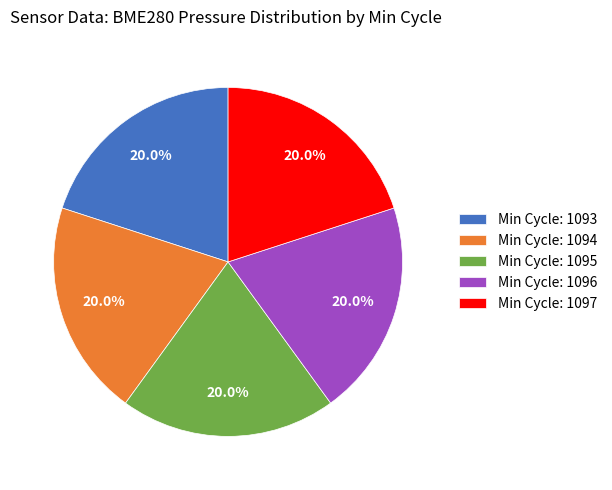

How much of the chart is everything except Min Cycle: 1095?

80.0%